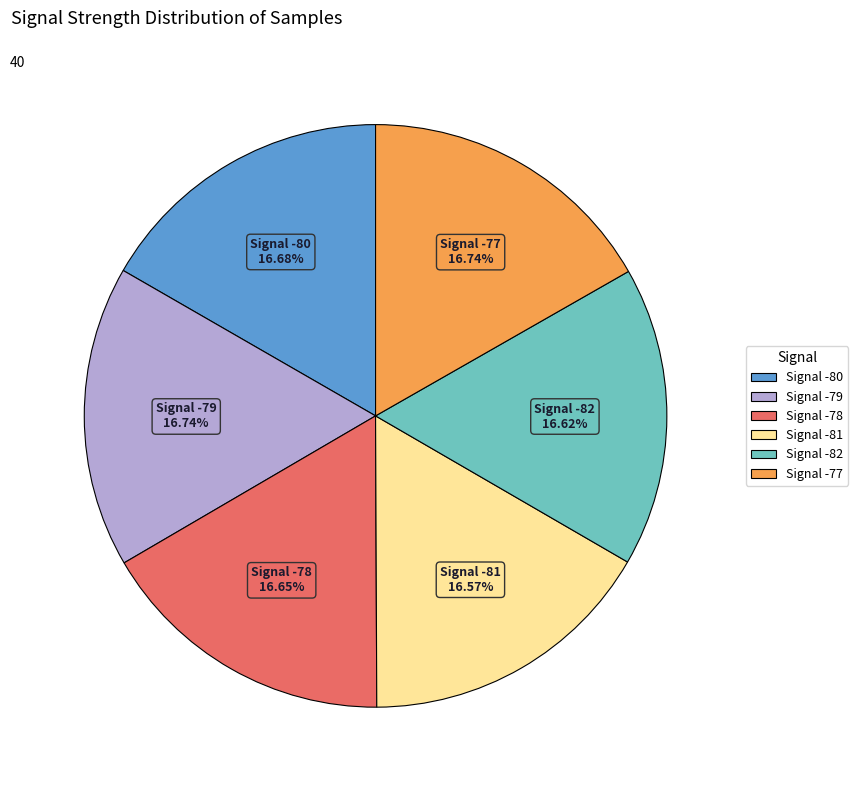

How many segments does this pie chart have?

6